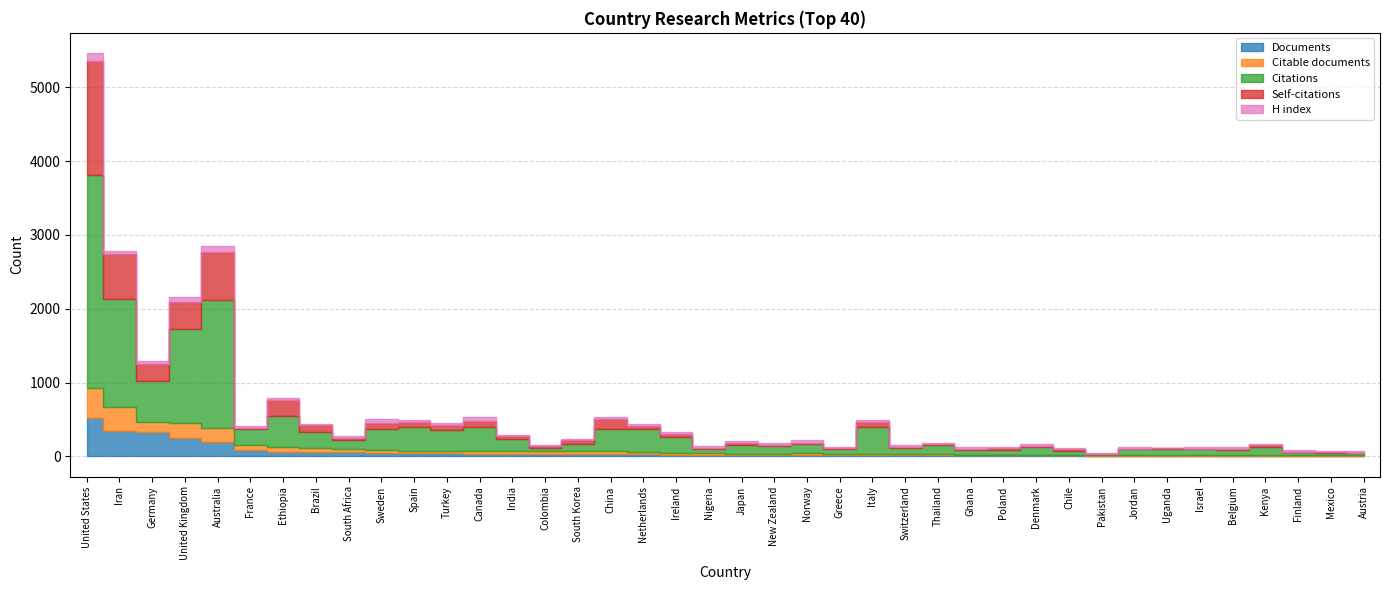

The Citations series shows 363 at Brazil. True or false?

False